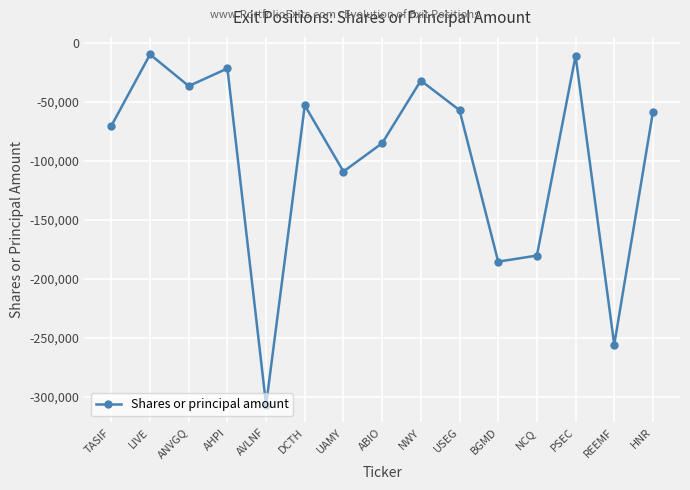

What is the change in value from ANVGQ to NWY?

+4625